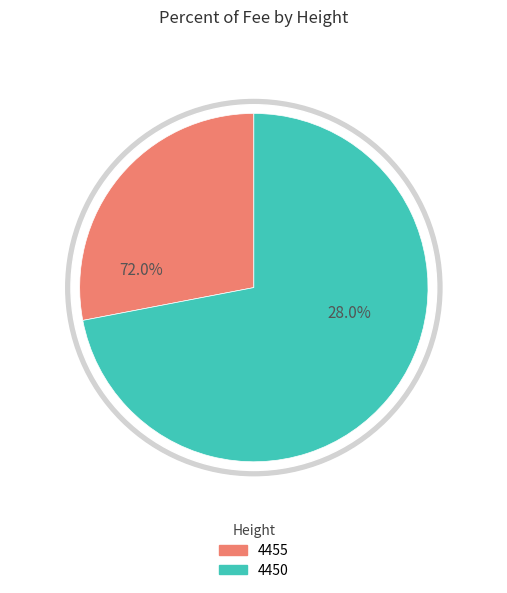

What percentage is the 4450 slice, to the nearest percent?

72%